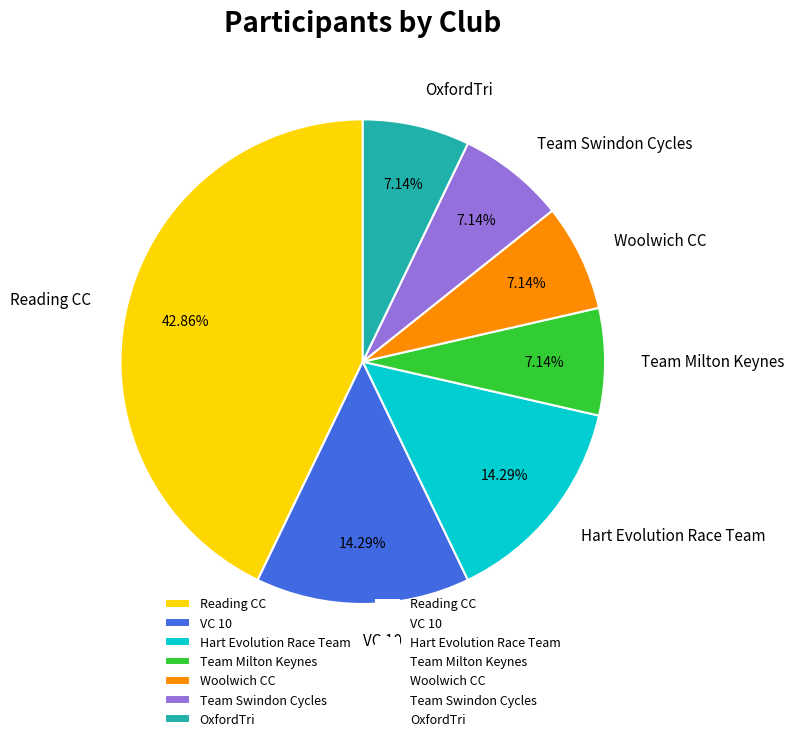

Between VC 10 and Reading CC, which is larger?

Reading CC